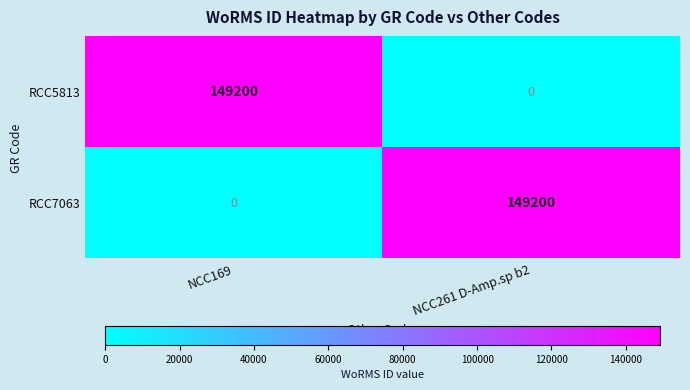

What value does the RCC5813 series have at NCC169?

149200